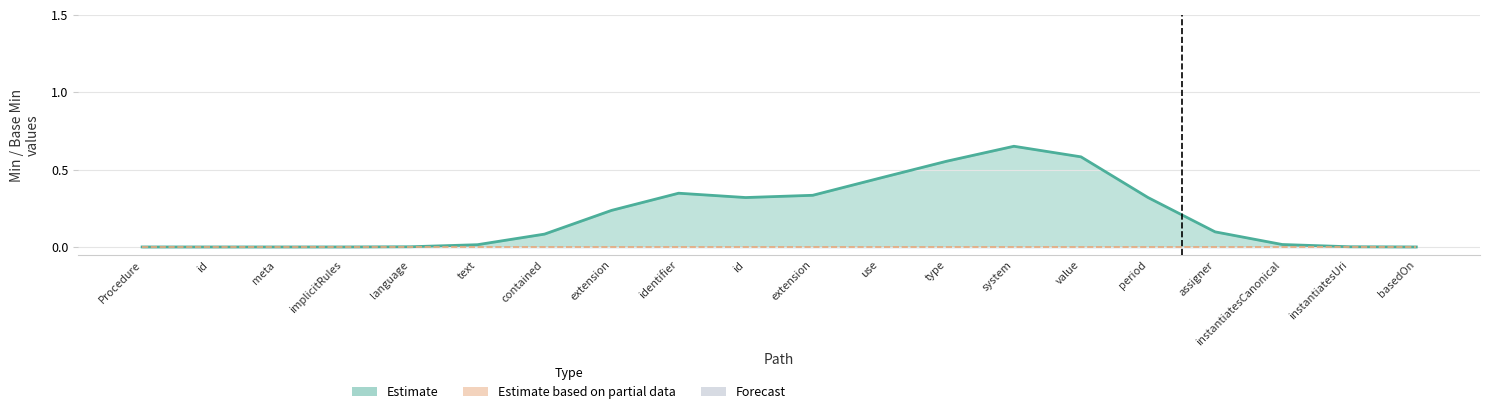

What is the label of the 8th point from the left?

Procedure.extension